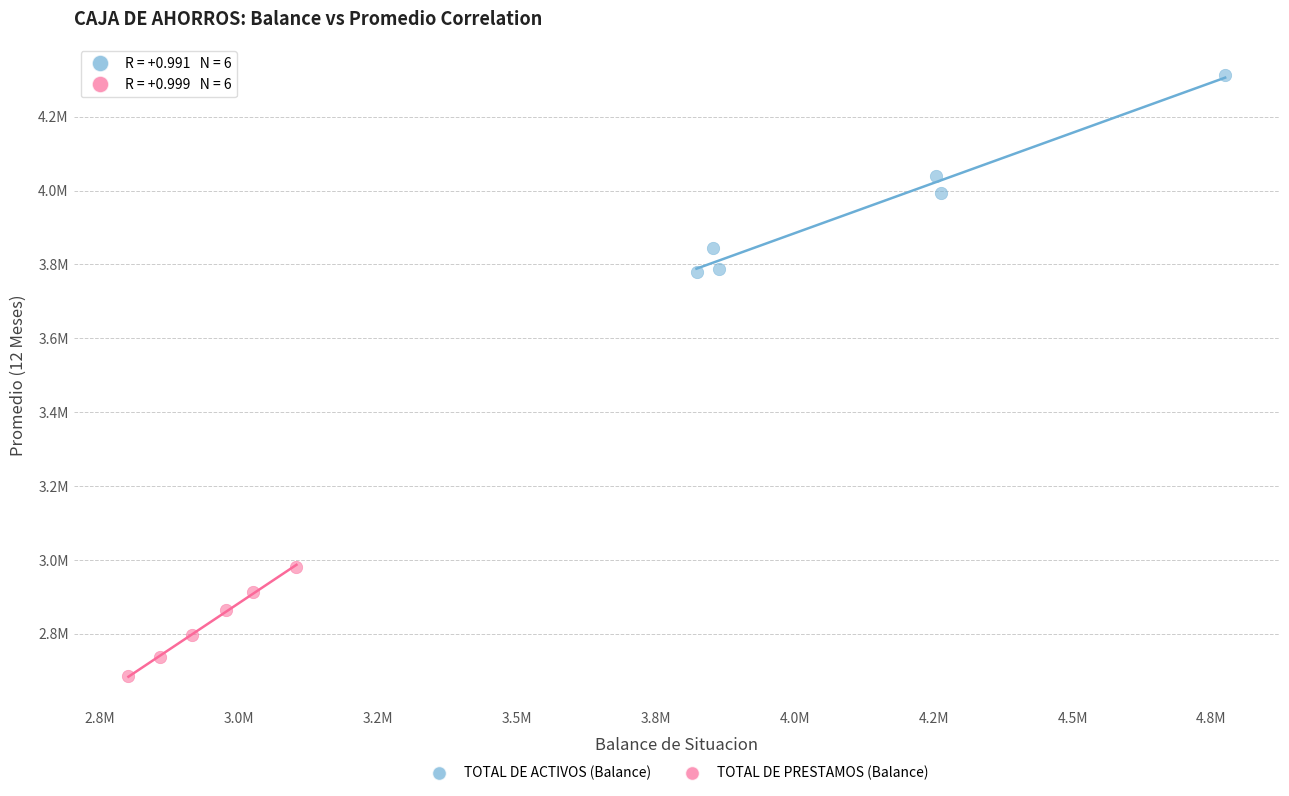

What are all the series names shown in the legend?

TOTAL DE ACTIVOS (Balance), TOTAL DE PRESTAMOS (Balance)